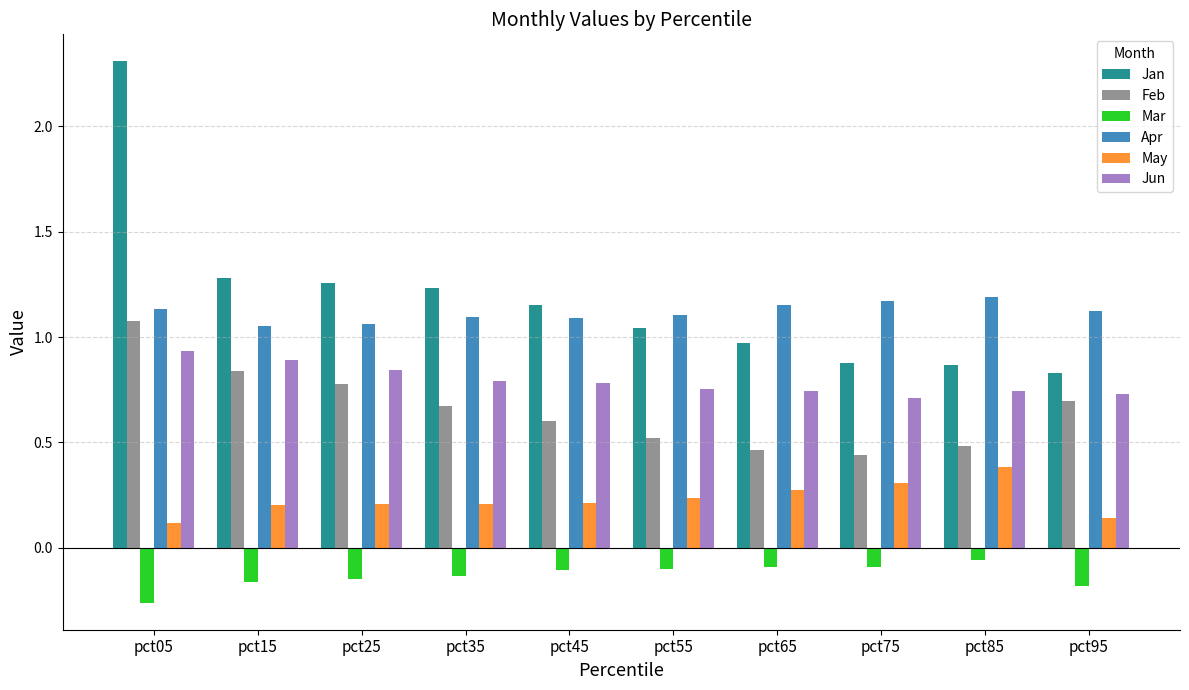

Count the May values in the range 0 to 1.

10